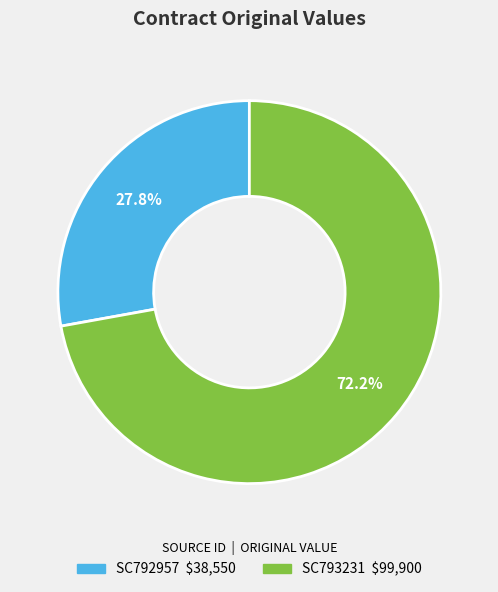

How many segments does this pie chart have?

2